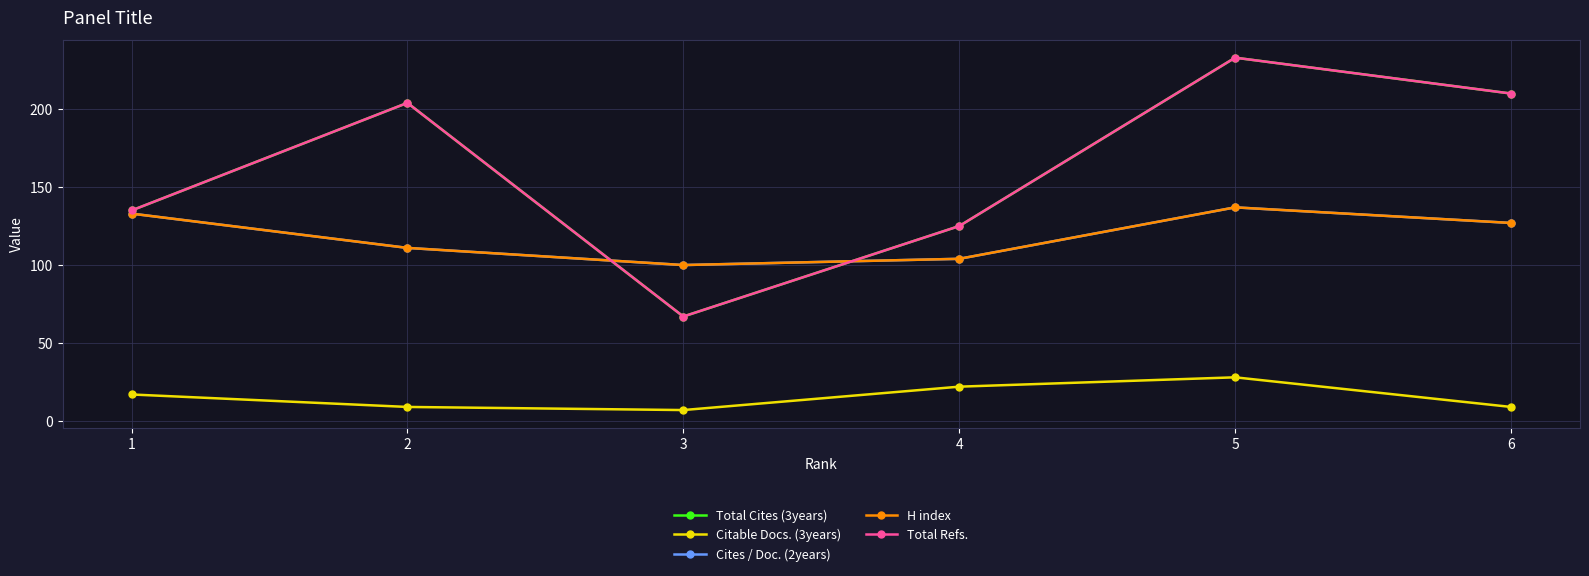

Reading right to left, transcribe all the data shown in this chart.

Total Cites (3years): 6=210	5=233	4=125	3=67	2=204	1=135
Citable Docs. (3years): 6=9	5=28	4=22	3=7	2=9	1=17
Cites / Doc. (2years): 6=127	5=137	4=104	3=100	2=111	1=133
H index: 6=127	5=137	4=104	3=100	2=111	1=133
Total Refs.: 6=210	5=233	4=125	3=67	2=204	1=135